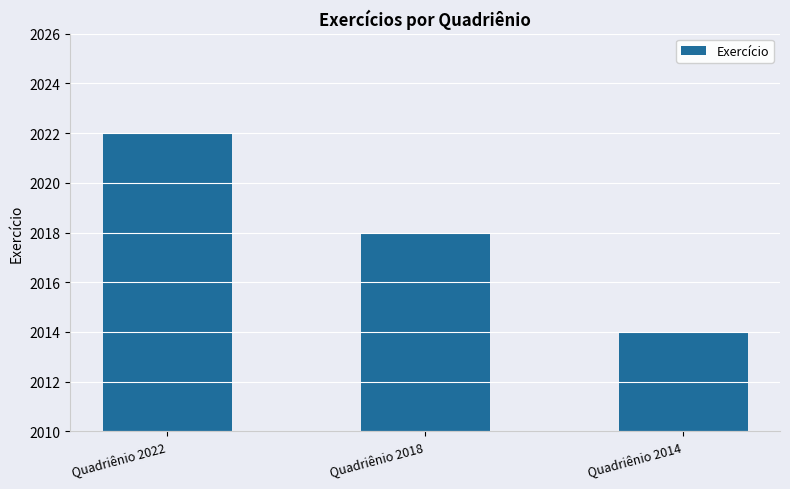

Reading right to left, list all the values displayed in this chart.

2014	2018	2022